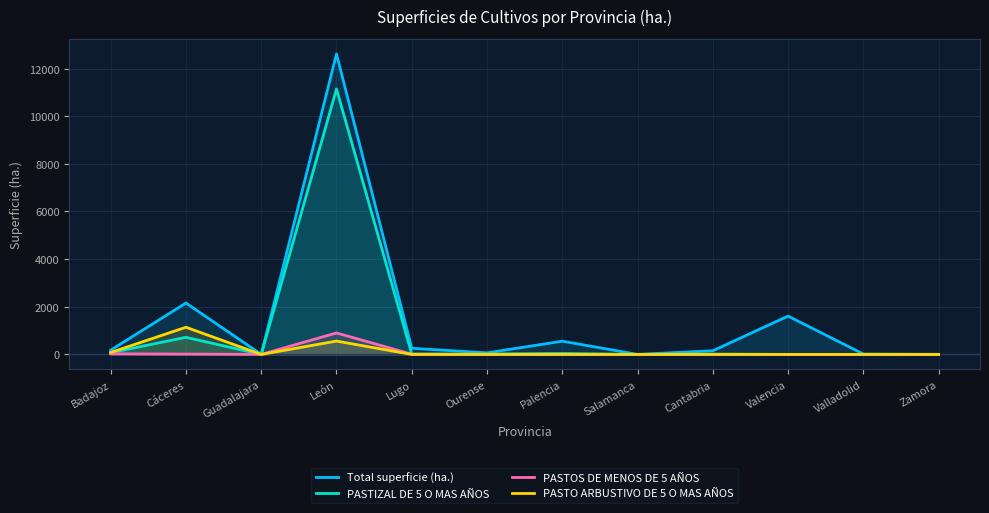

What is the total value across all series at Ourense?

85.2